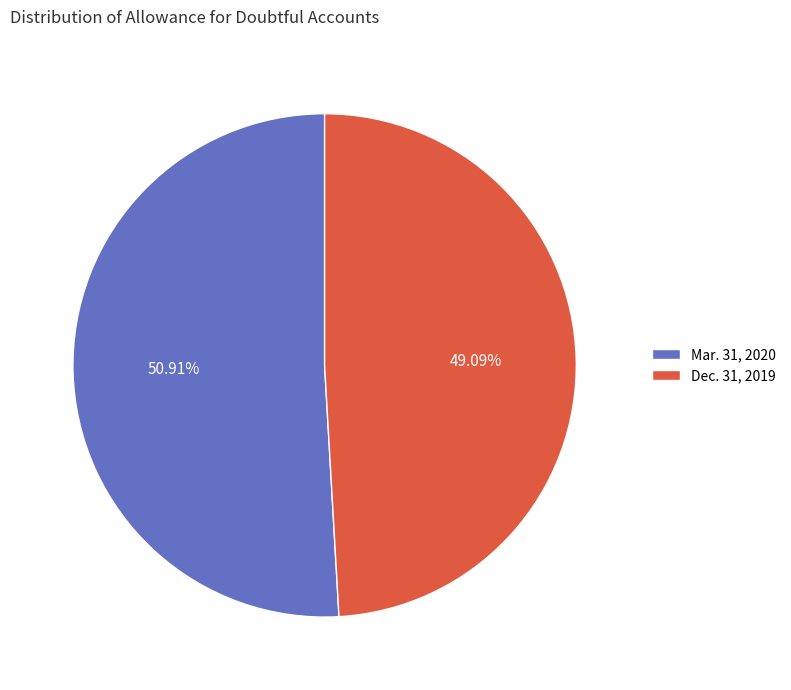

Combined, do Dec. 31, 2019 and Mar. 31, 2020 account for over 50%?

Yes